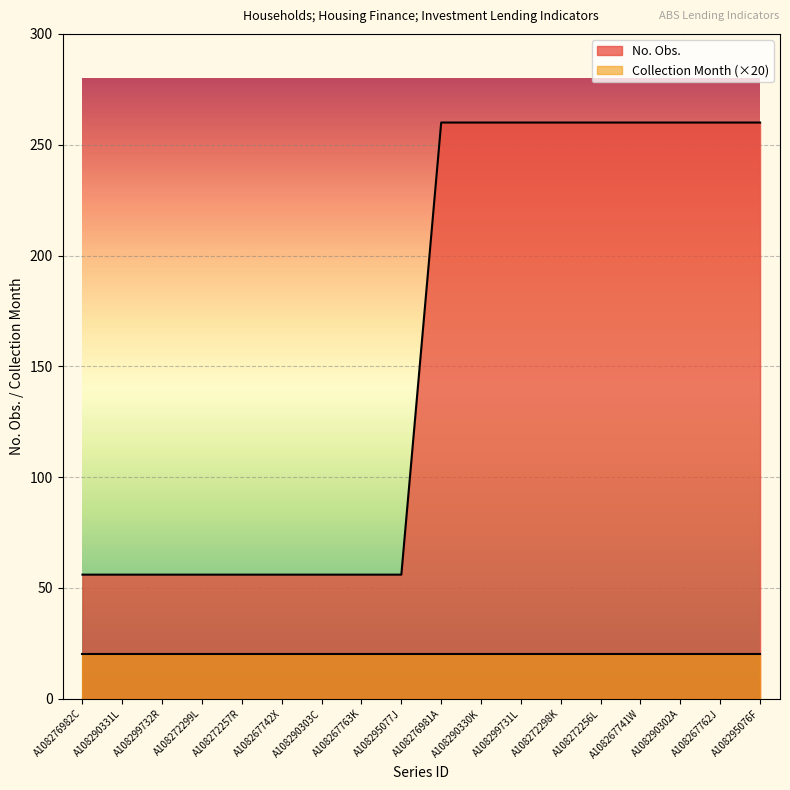

Where is the data nearest to the value 158?

A108276982C